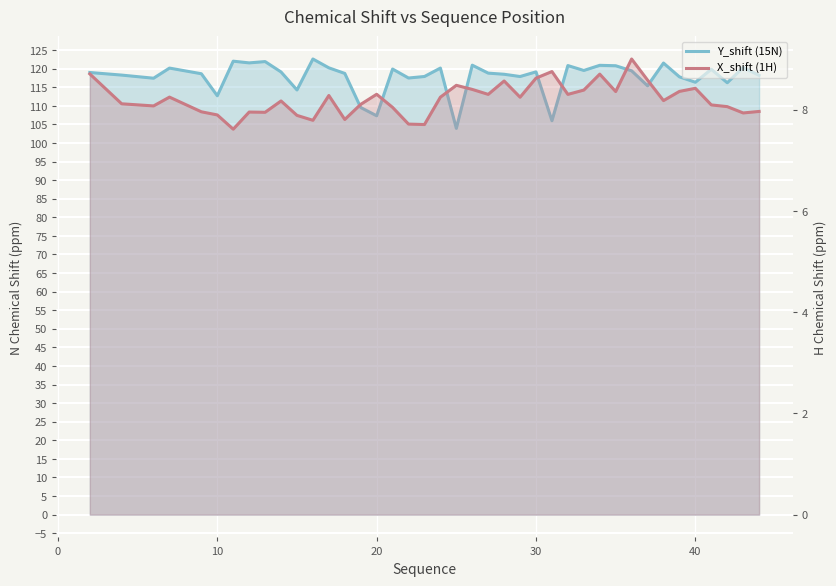

Which series has the widest spread of values?

Y_shift (15N)